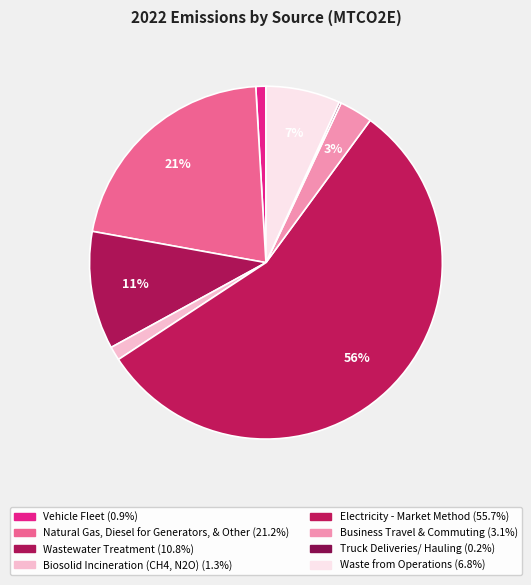

Rank the categories by value from lowest to highest.

Truck Deliveries/ Hauling, Vehicle Fleet, Biosolid Incineration (CH4, N2O), Business Travel & Commuting, Waste from Operations, Wastewater Treatment, Natural Gas, Diesel for Generators, & Other, Electricity - Market Method